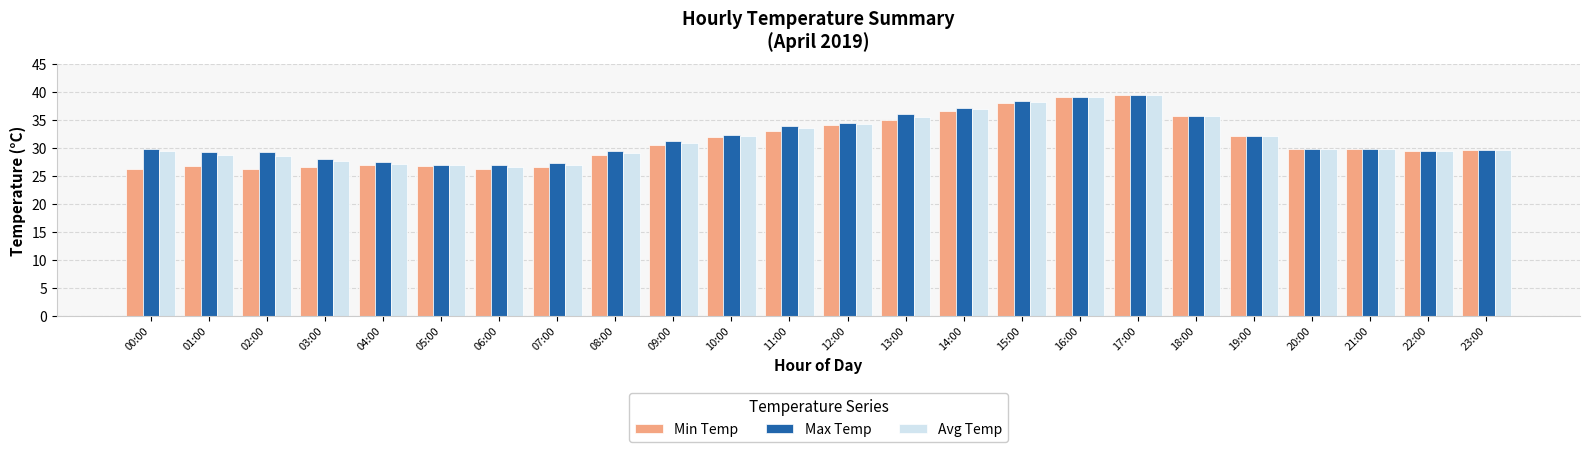

How many bars are there in each group?

3